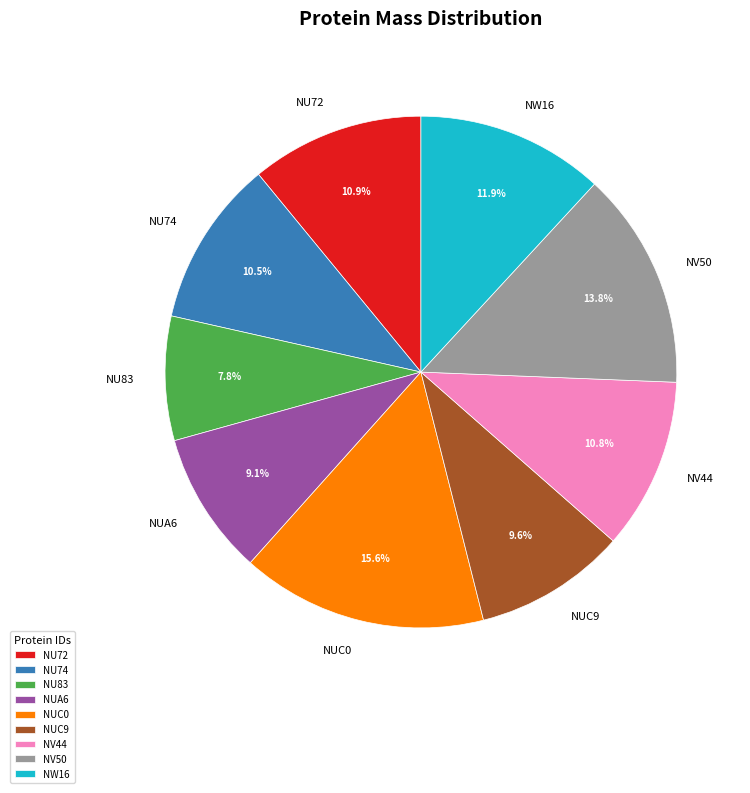

Combined, do NU72 and NV50 account for over 50%?

No